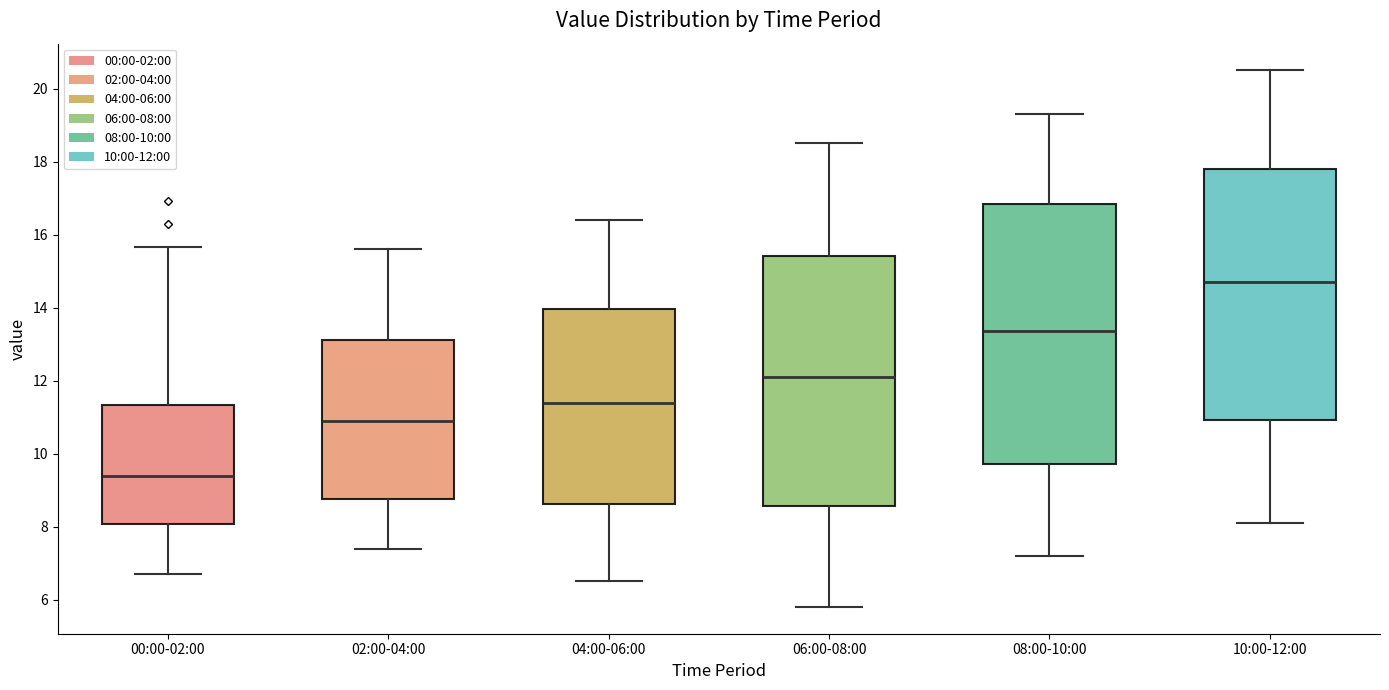

Reading left to right, transcribe this box plot: for each box, give where its median line is, the range the box spans, and where its two whiskers end, as read against the y-axis. The values are not printed on the chart, so give them approximately, as read against the axis.

00:00-02:00: median 9.4, box 8.0 to 11.4, whiskers 6.8 to 15.6
02:00-04:00: median 11.0, box 8.8 to 13.2, whiskers 7.4 to 15.6
04:00-06:00: median 11.4, box 8.6 to 14.0, whiskers 6.6 to 16.4
06:00-08:00: median 12.2, box 8.6 to 15.4, whiskers 5.8 to 18.6
08:00-10:00: median 13.4, box 9.8 to 16.8, whiskers 7.2 to 19.4
10:00-12:00: median 14.8, box 11.0 to 17.8, whiskers 8.2 to 20.6